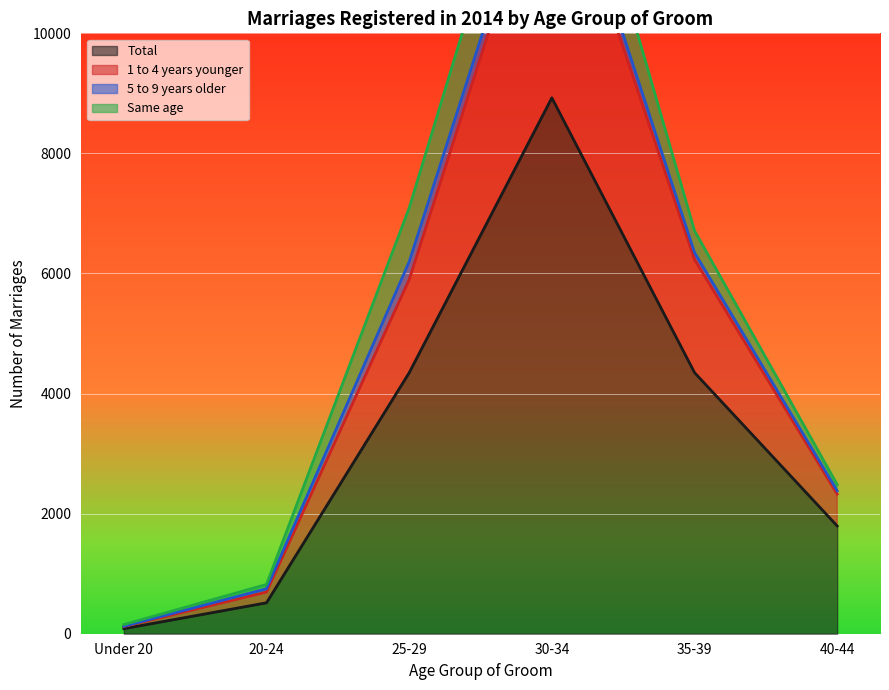

The value of 1 to 4 years younger at 25-29 is 5899. True or false?

True